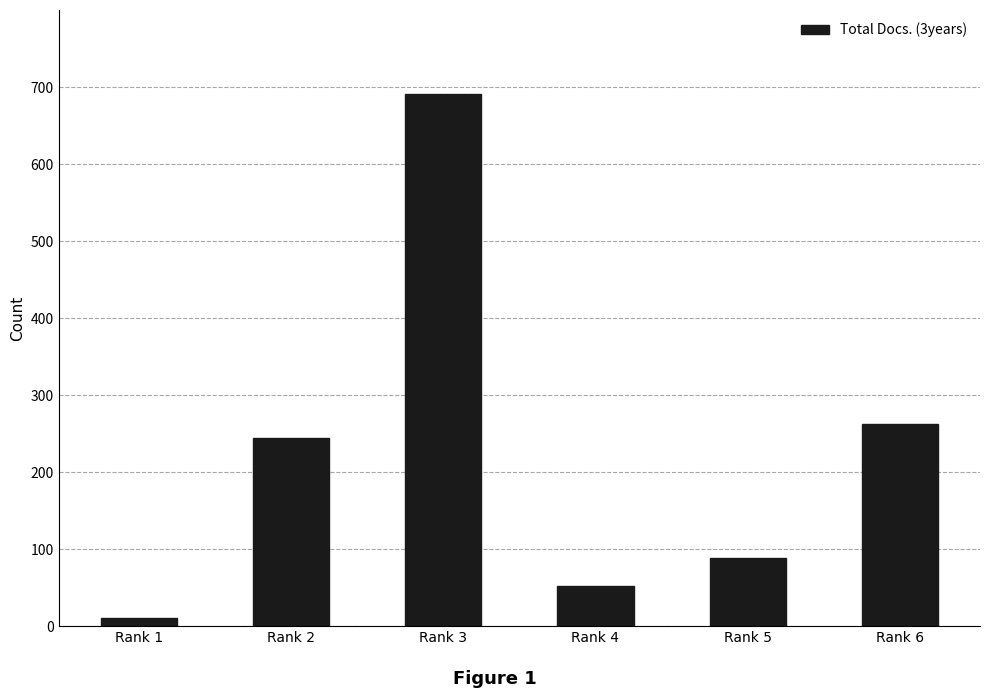

Are the bars grouped side by side (vs. stacked)?

No